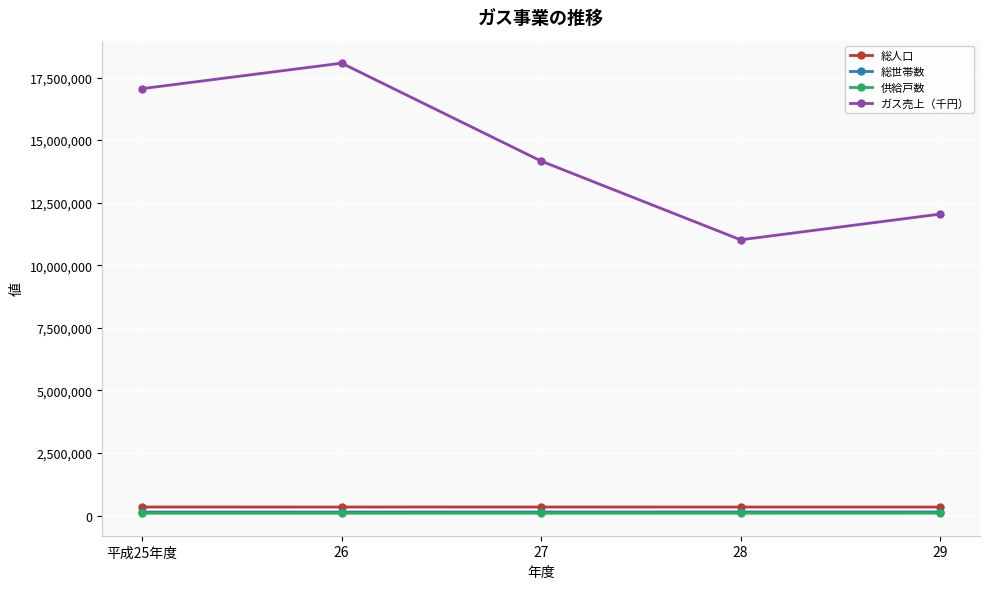

What are all the series names shown in the legend?

総人口, 総世帯数, 供給戸数, ガス売上（千円）